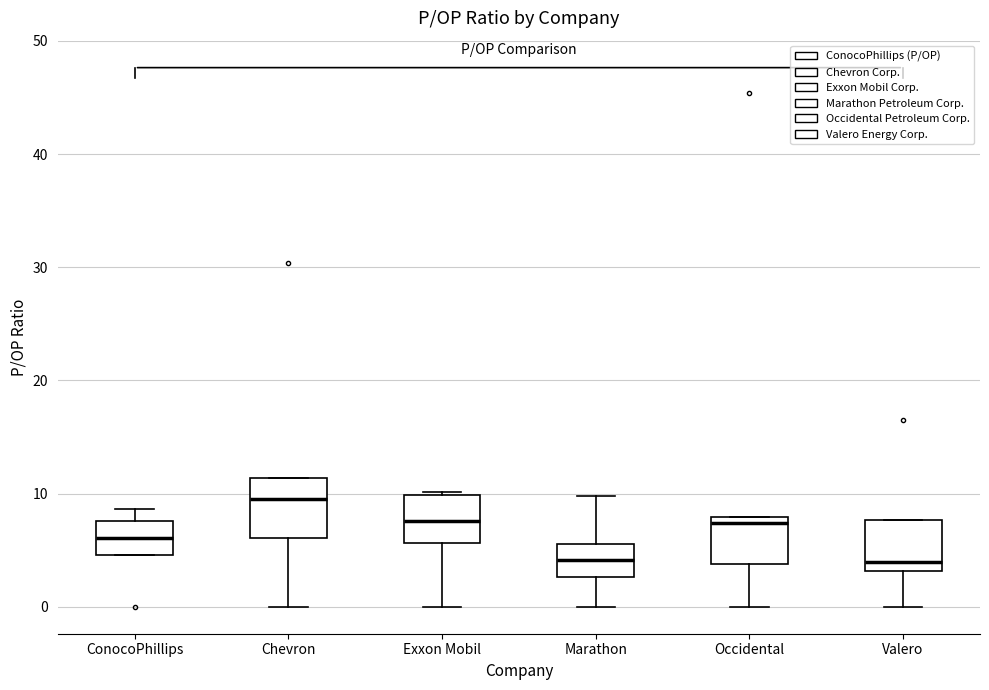

Reading left to right, transcribe this box plot: for each box, give where its median line is, the range the box spans, and where its two whiskers end, as read against the y-axis. The values are not printed on the chart, so give them approximately, as read against the axis.

ConocoPhillips: median 6, box 5 to 8, whiskers 5 to 9
Chevron: median 9, box 6 to 11, whiskers 0 to 11
Exxon Mobil: median 8, box 6 to 10, whiskers 0 to 10
Marathon: median 4, box 3 to 6, whiskers 0 to 10
Occidental: median 7, box 4 to 8, whiskers 0 to 8
Valero: median 4, box 3 to 8, whiskers 0 to 8